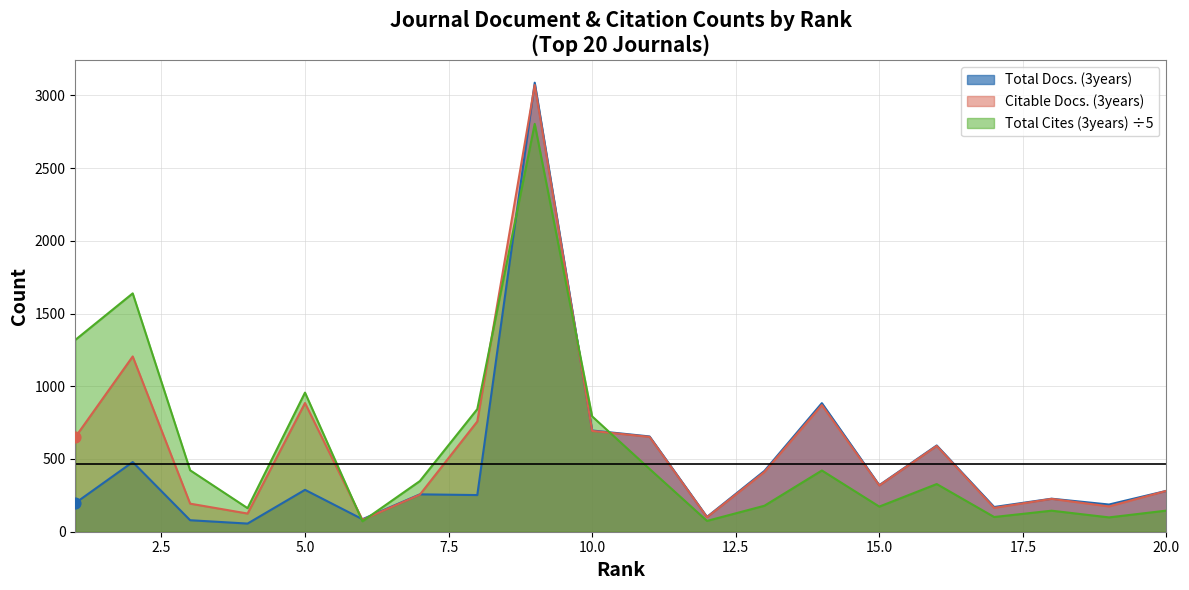

Which series contains the highest Y value?

Total Docs. (3years)